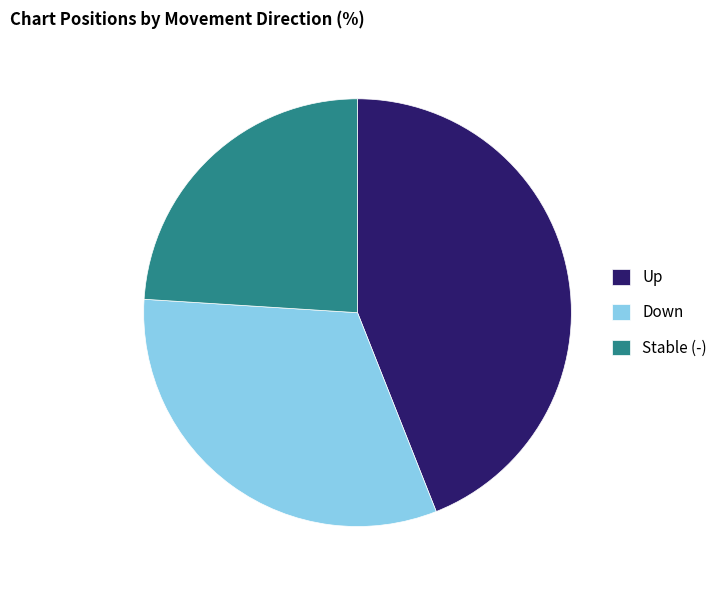

True or false: Stable (-) accounts for 24% of the total.

True